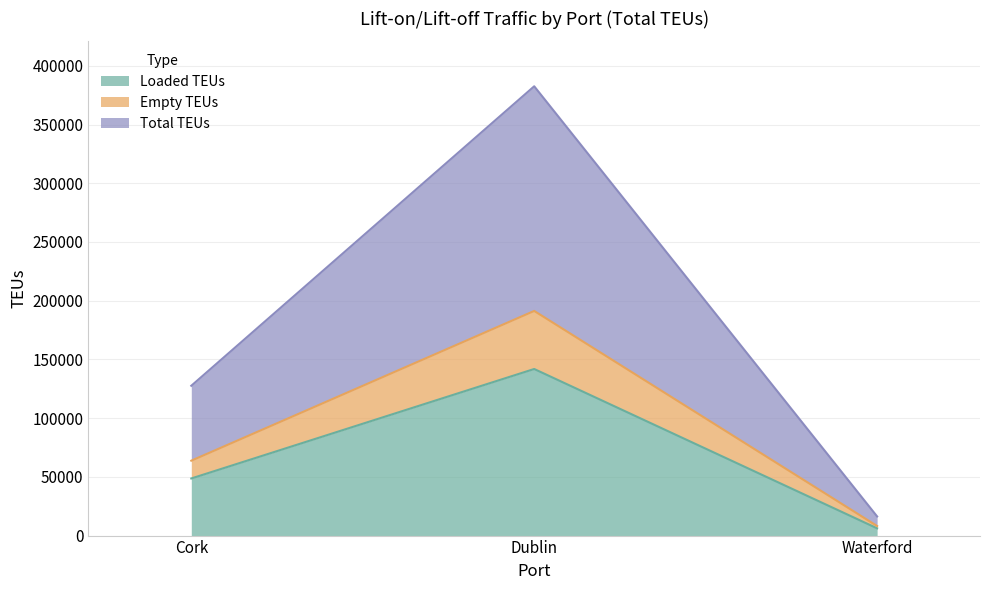

At which label does Empty TEUs reach its minimum?

Waterford